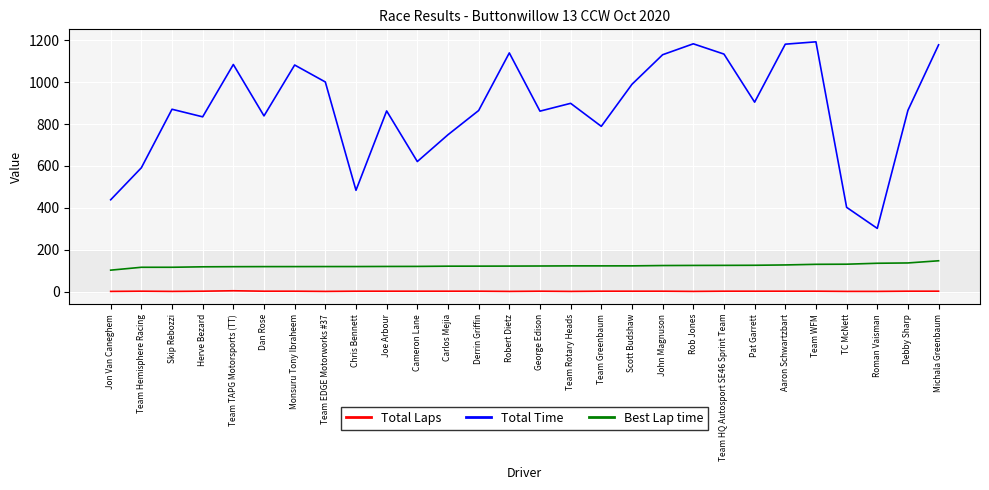

What is the difference between the maximum and minimum values in the Best Lap time series?

44.8